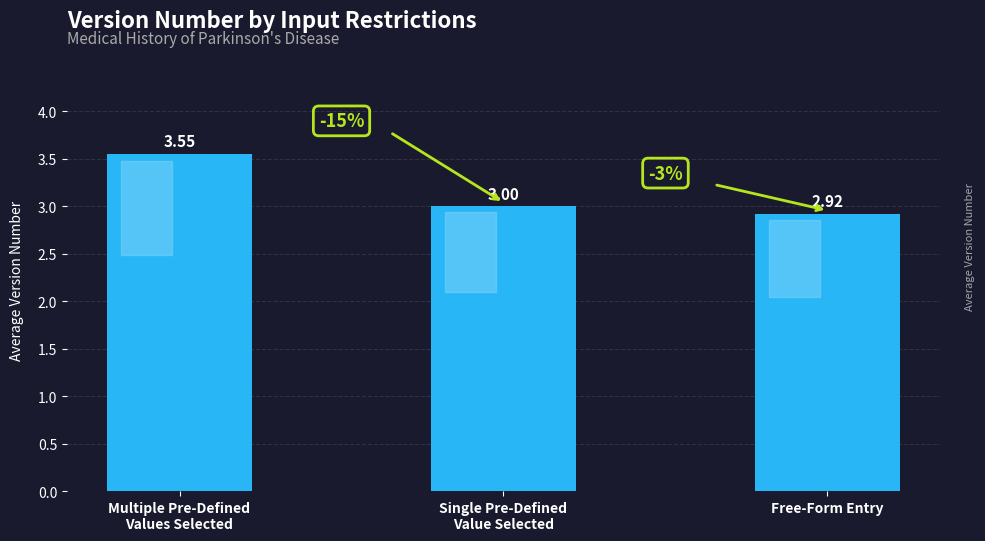

How many data points are less than 3?

1